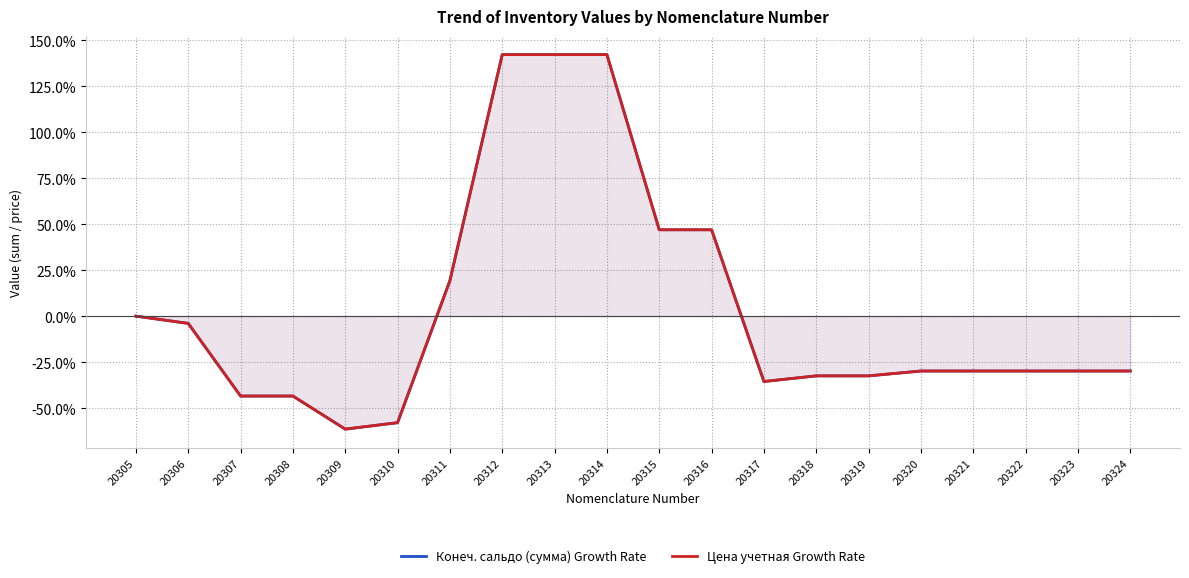

How many series are shown in this chart?

2